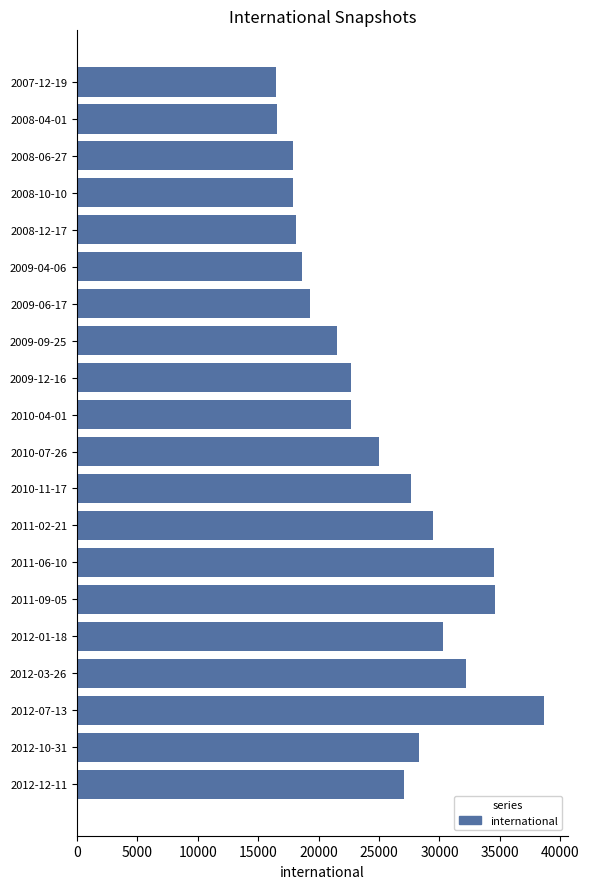

What is the difference between the maximum and minimum values?

22162